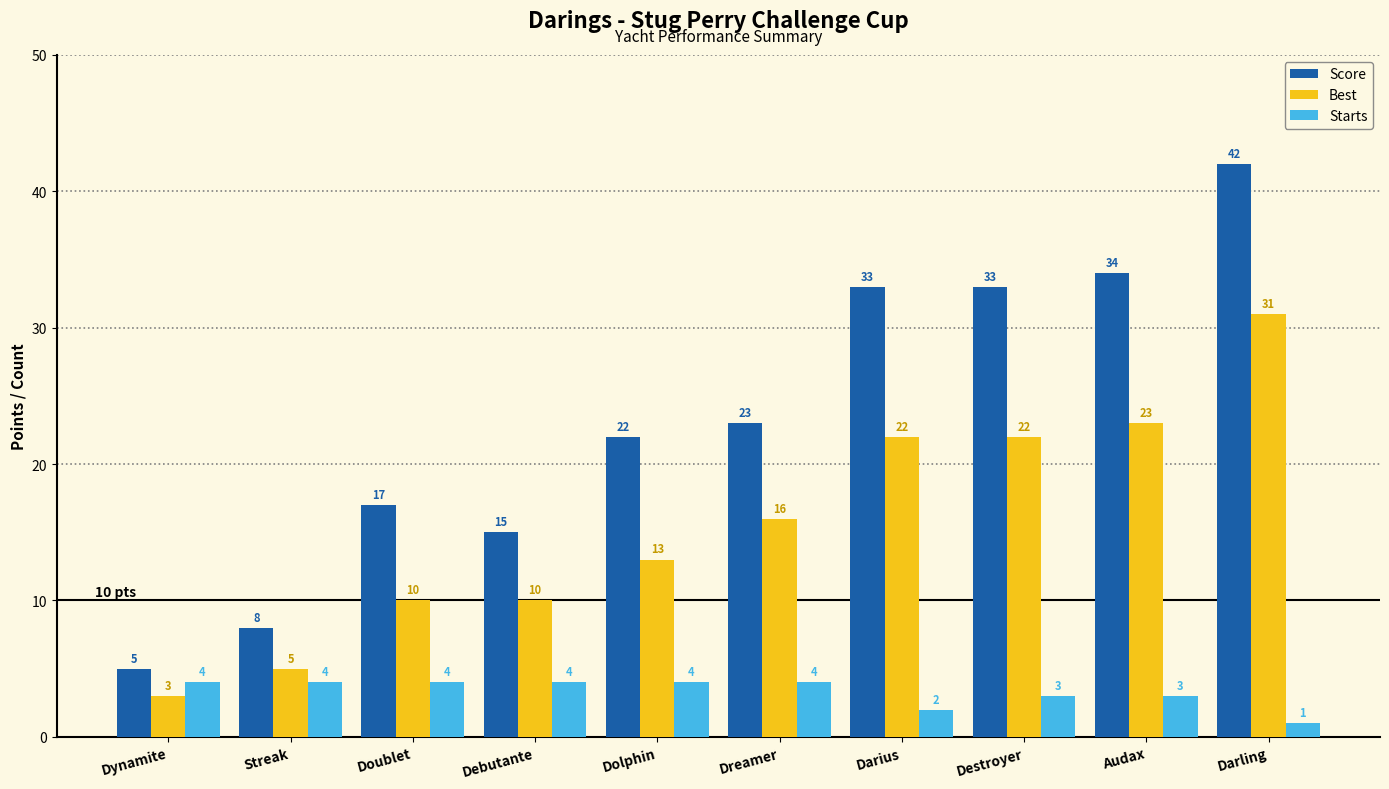

Is the value of Score at Streak greater than the value of Best at Dynamite?

Yes